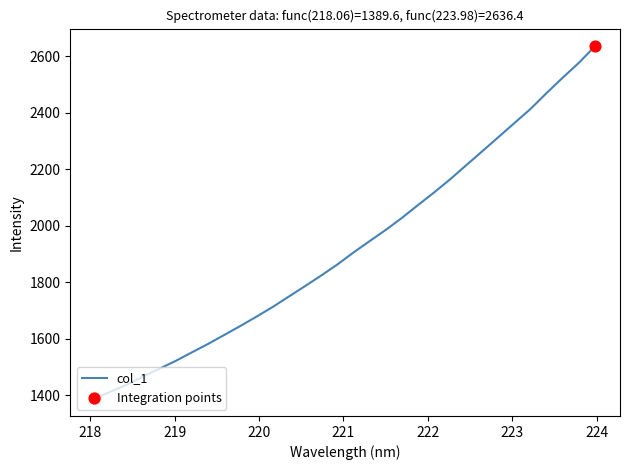

What is the smallest value displayed?

1389.6